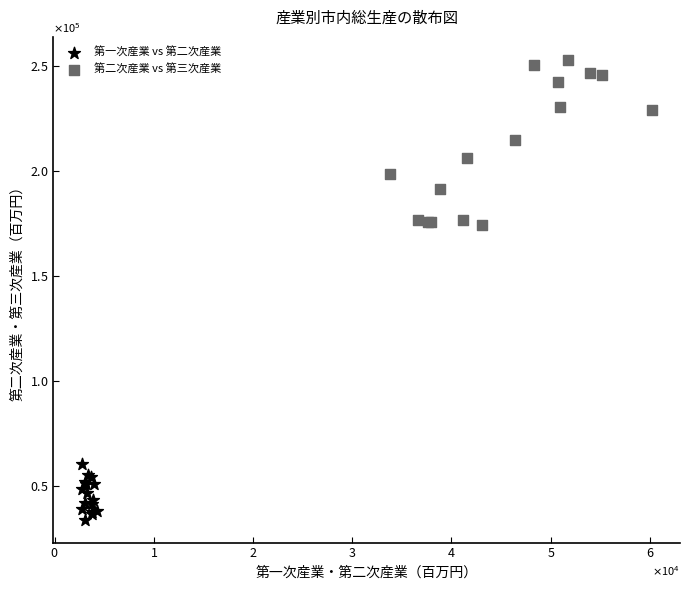

What are all the series names shown in the legend?

第一次産業 vs 第二次産業, 第二次産業 vs 第三次産業